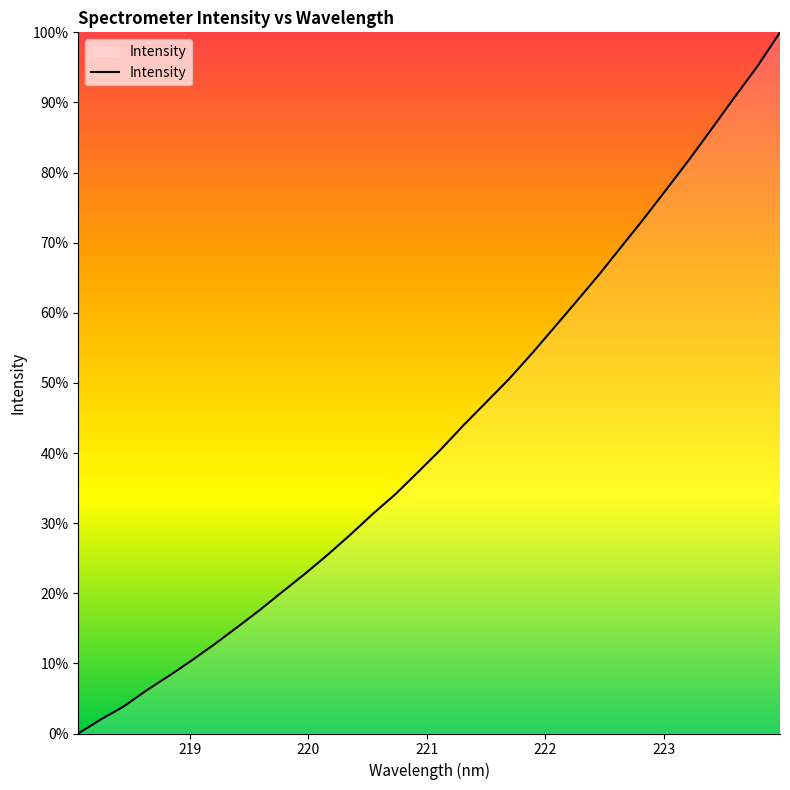

What is the greatest value displayed?

100.0